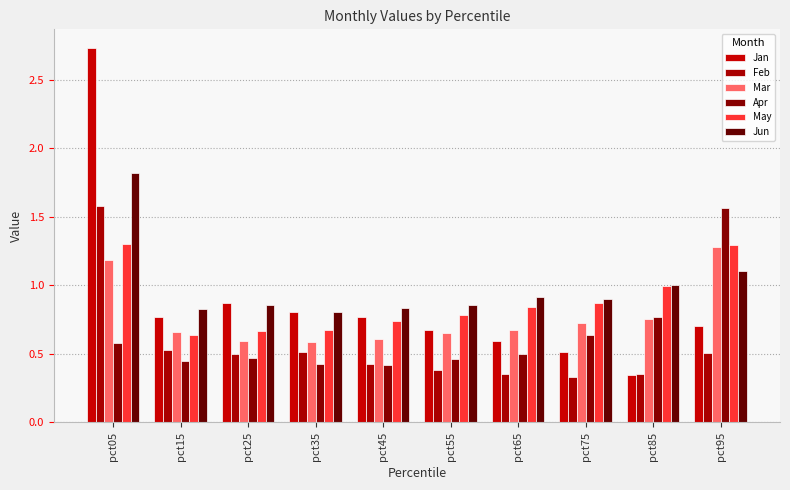

What is the difference between the Feb values at pct05 and pct75?

1.2